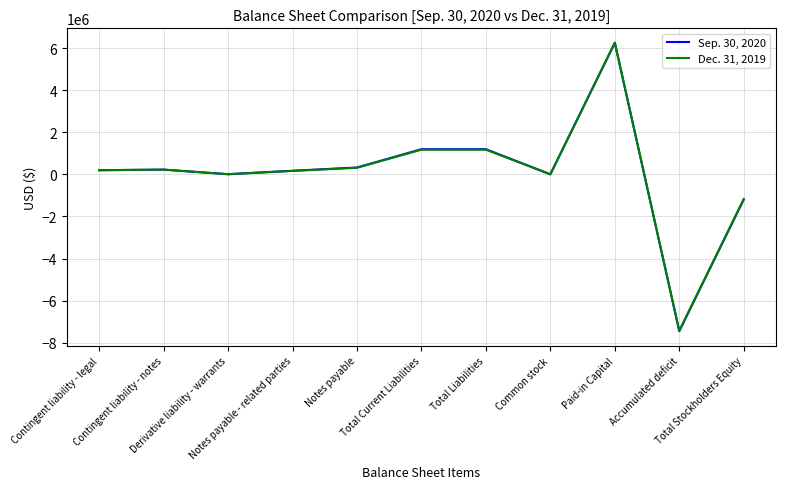

What value does the Sep. 30, 2020 series have at Paid-in Capital?

6253949